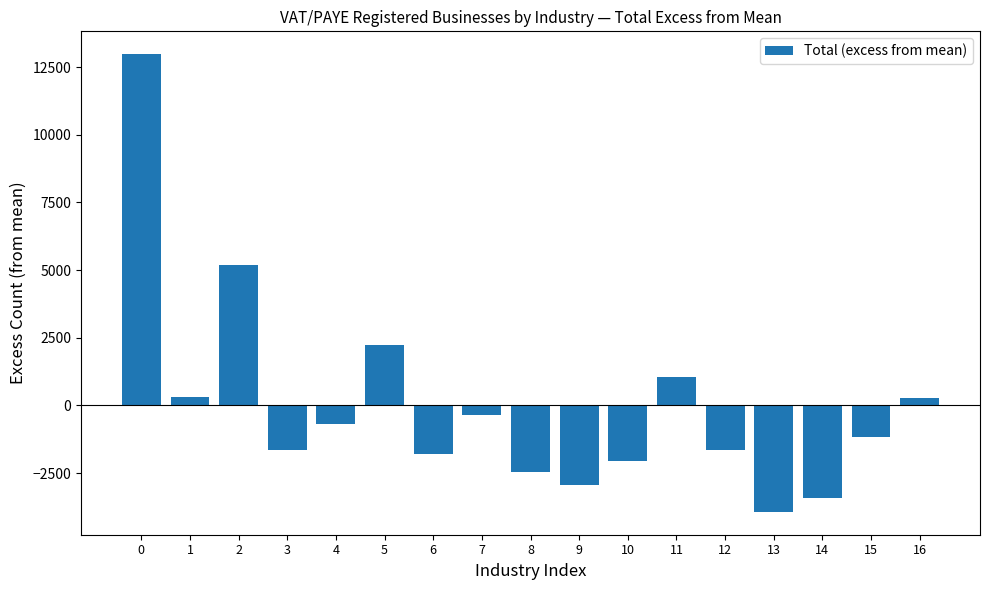

What is the change in value from 2 to 9?

-8130.0